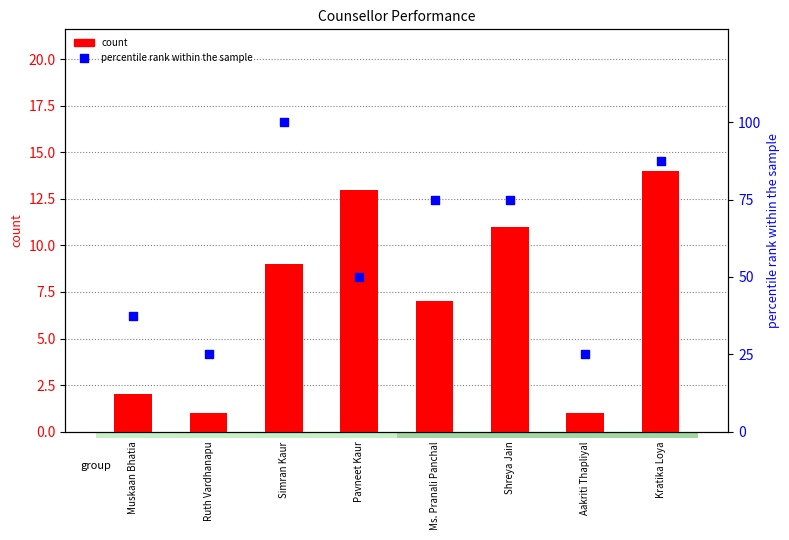

At how many categories does at least one series exceed 59?

4